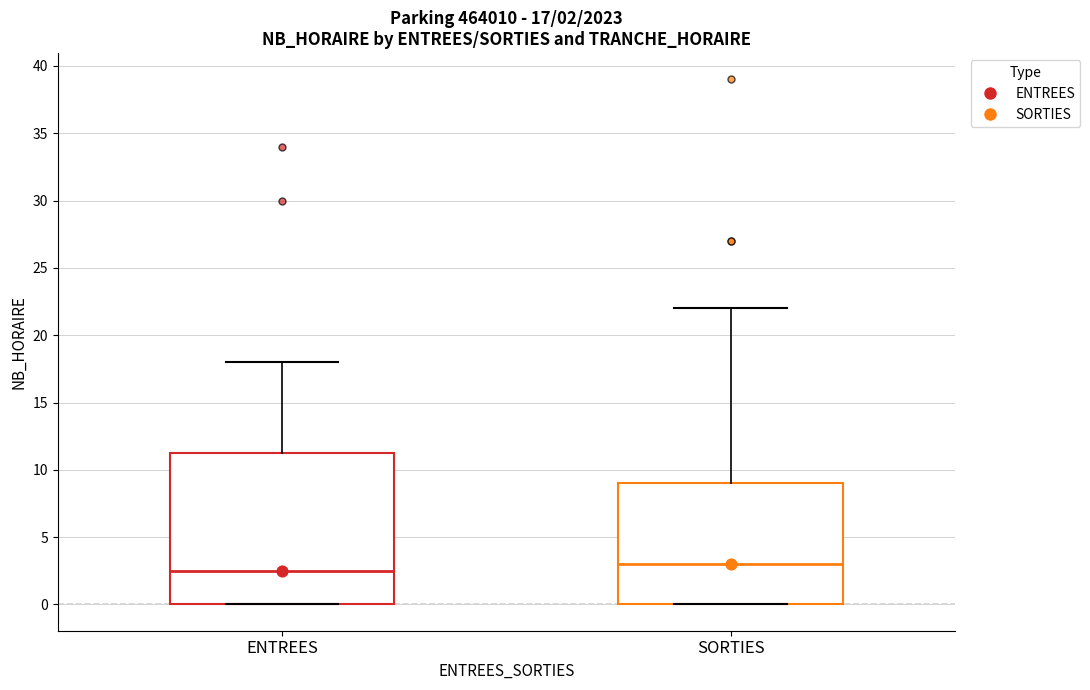

Comparing the boxes themselves (not the whiskers), which one is the tallest?

ENTREES